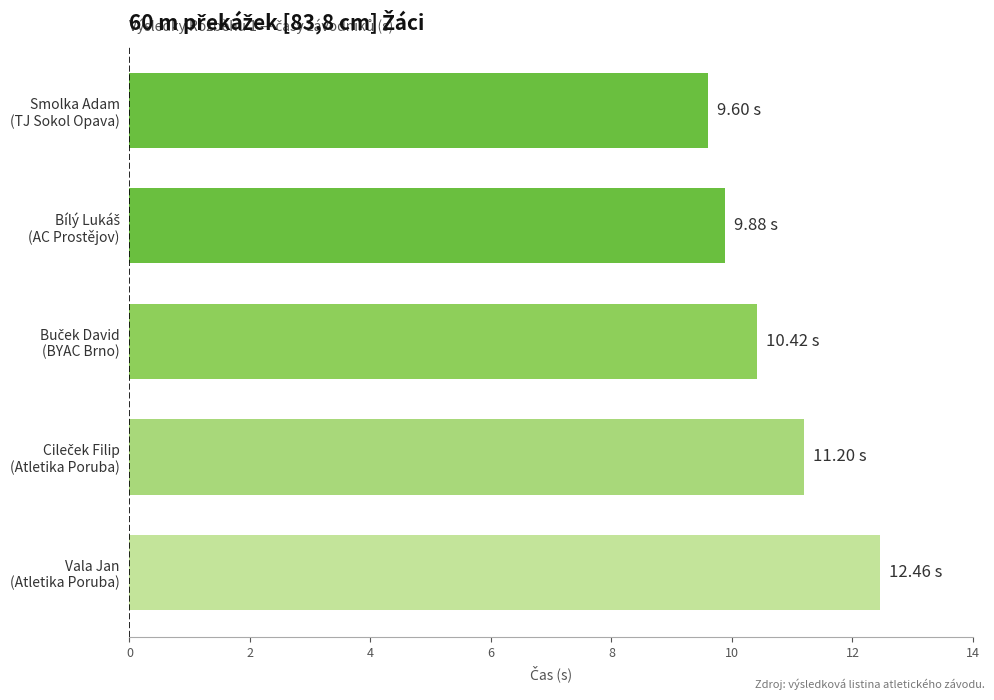

What is the average value?

10.7